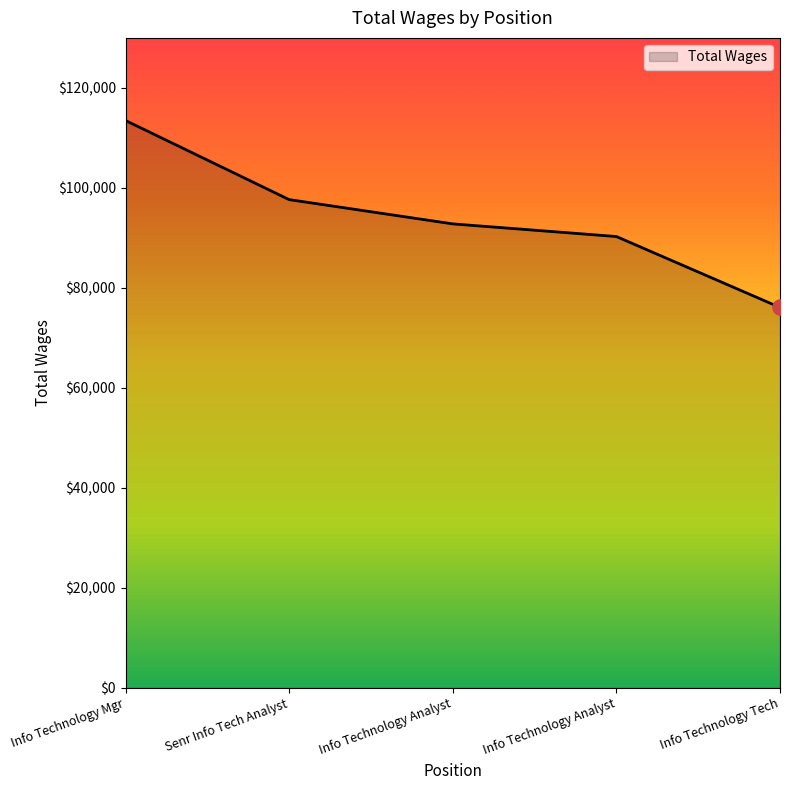

Does the chart have visible grid lines?

No